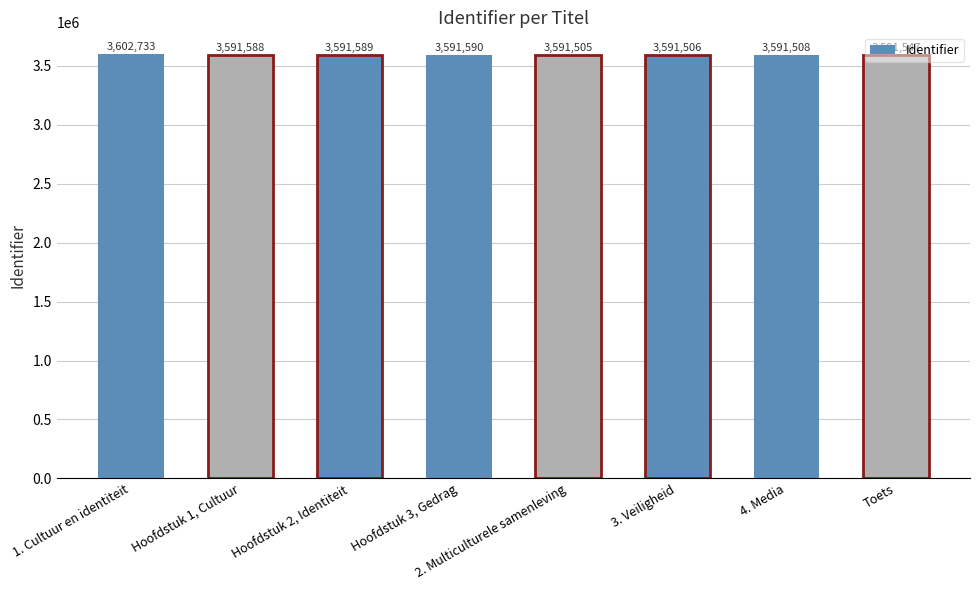

Reading left to right, list all the values displayed in this chart.

1. Cultuur en identiteit=3602733	Hoofdstuk 1, Cultuur=3591588	Hoofdstuk 2, Identiteit=3591589	Hoofdstuk 3, Gedrag=3591590	2. Multiculturele samenleving=3591505	3. Veiligheid=3591506	4. Media=3591508	Toets=3591547